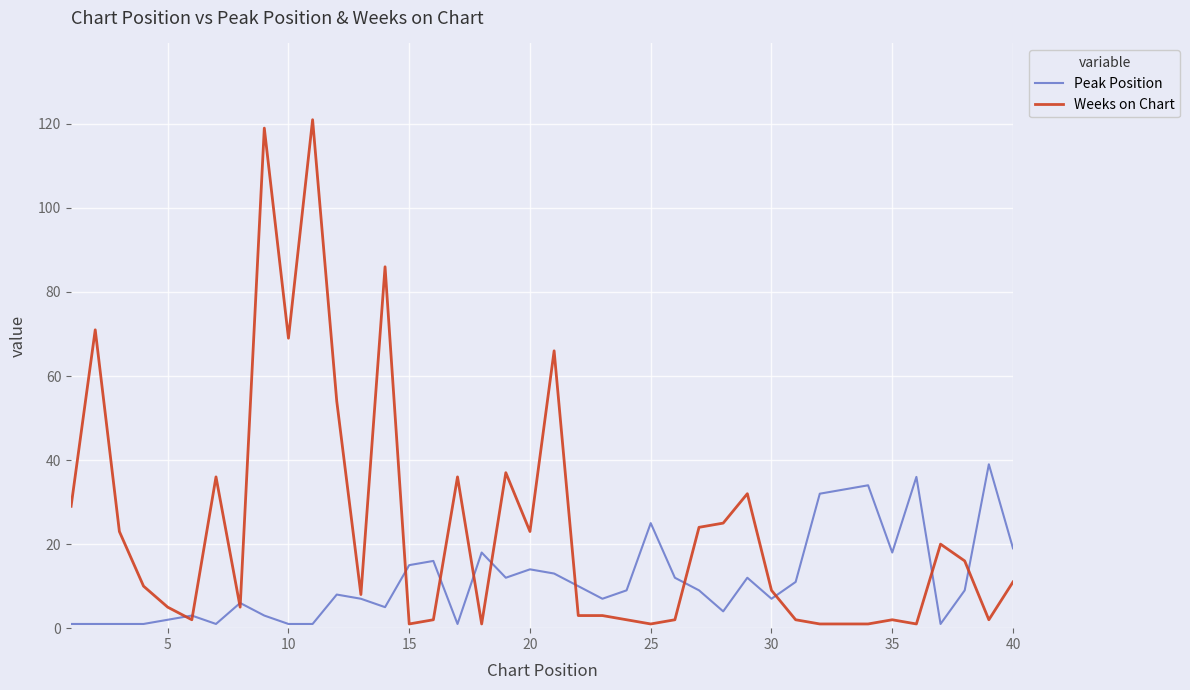

What is the maximum value for Weeks on Chart?

121